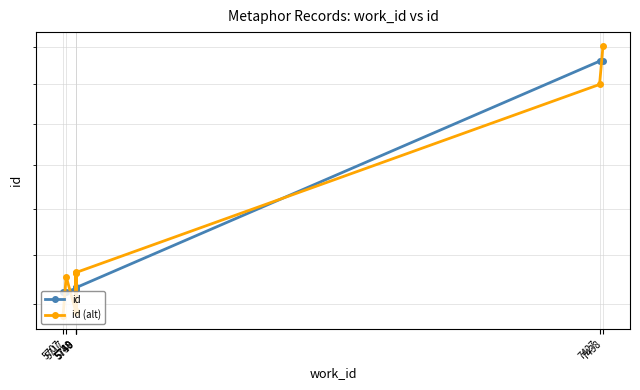

Which series ends up on top after the final intersection of id and id (alt)?

id (alt)